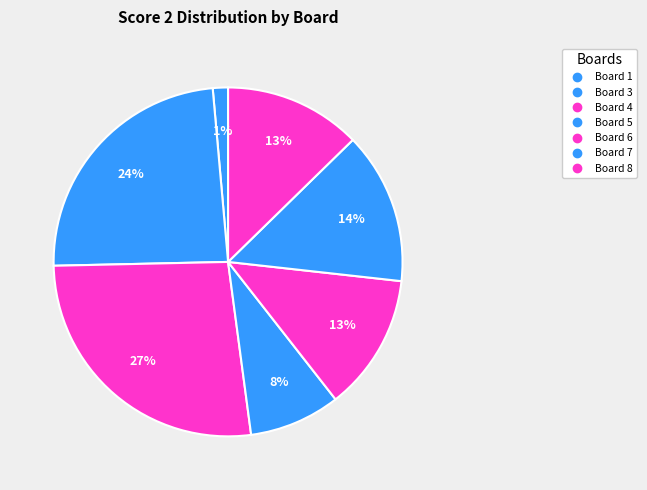

Does any single category account for the majority?

No